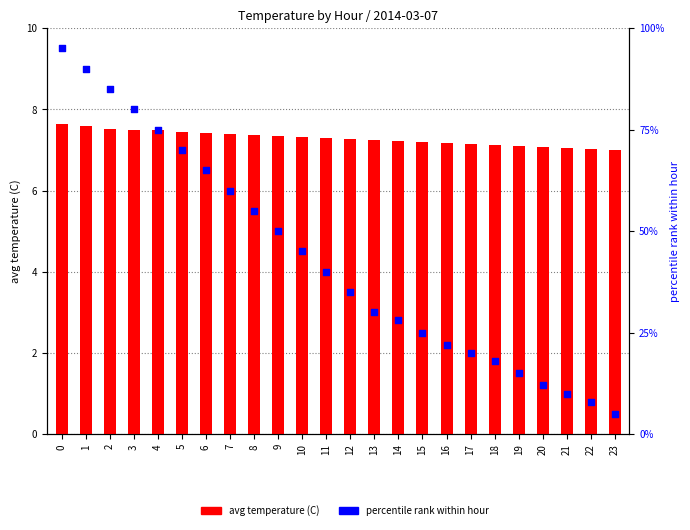

Which series has the largest Y range (max minus min)?

percentile rank within hour